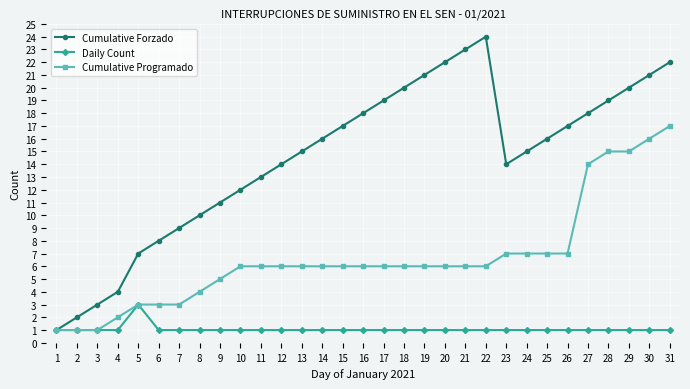

What are all the series names shown in the legend?

Cumulative Forzado, Daily Count, Cumulative Programado